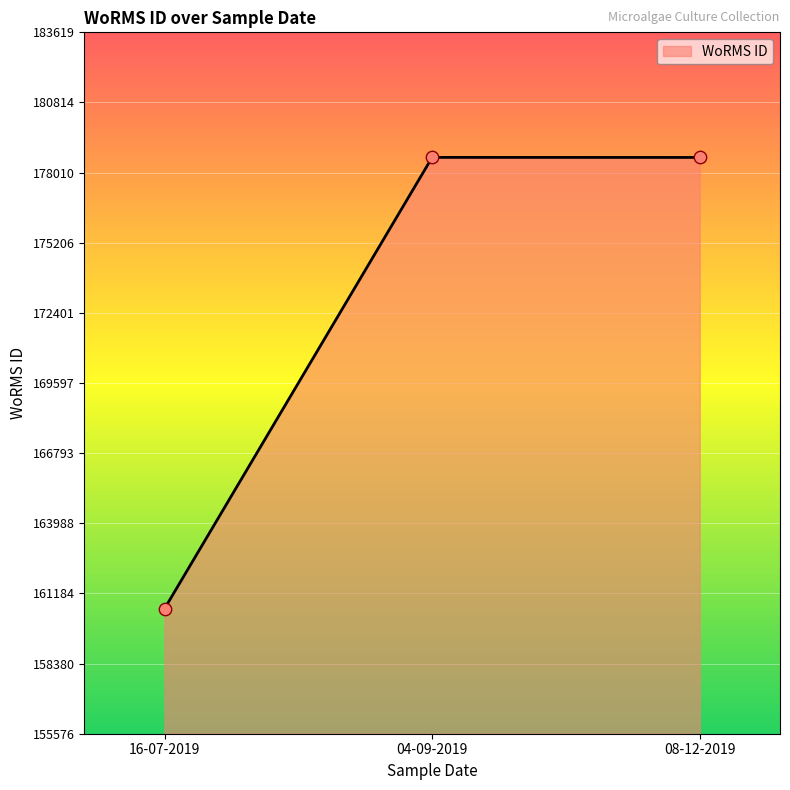

Between 04-09-2019 and 16-07-2019, which is larger?

04-09-2019